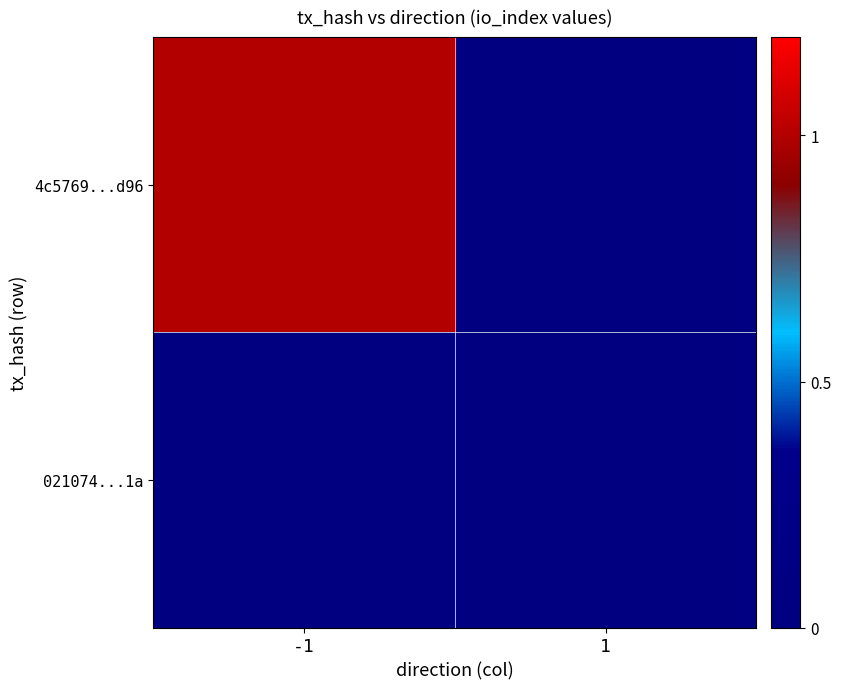

Rank the series by their maximum value, from highest to lowest.

4c5769...d96, 021074...1a